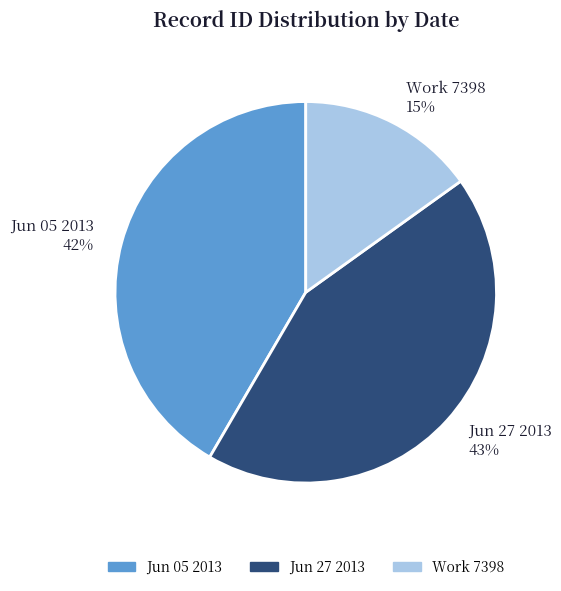

Is it true that Work 7398 is 8% of the pie?

False